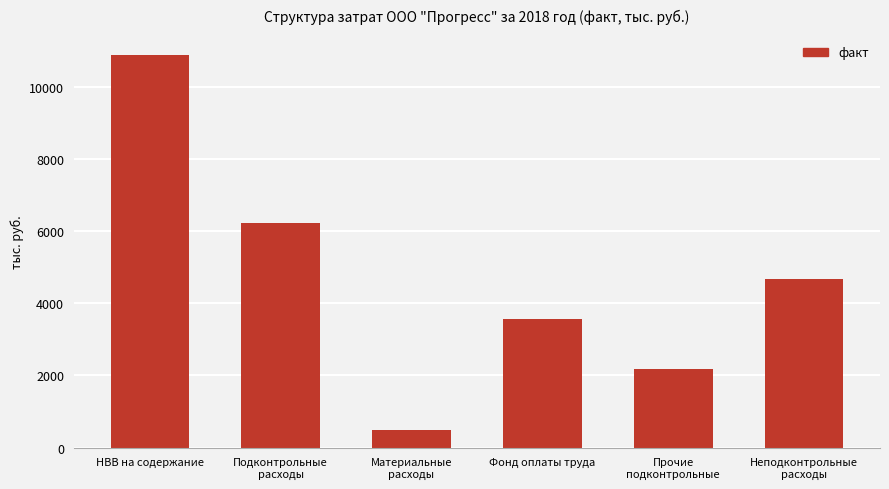

Reading left to right, what are all the values shown in this chart?

НВВ на содержание=10880.5	Подконтрольные
расходы=6218.3	Материальные
расходы=487.2	Фонд оплаты труда=3552.0	Прочие
подконтрольные=2179.0	Неподконтрольные
расходы=4662.2